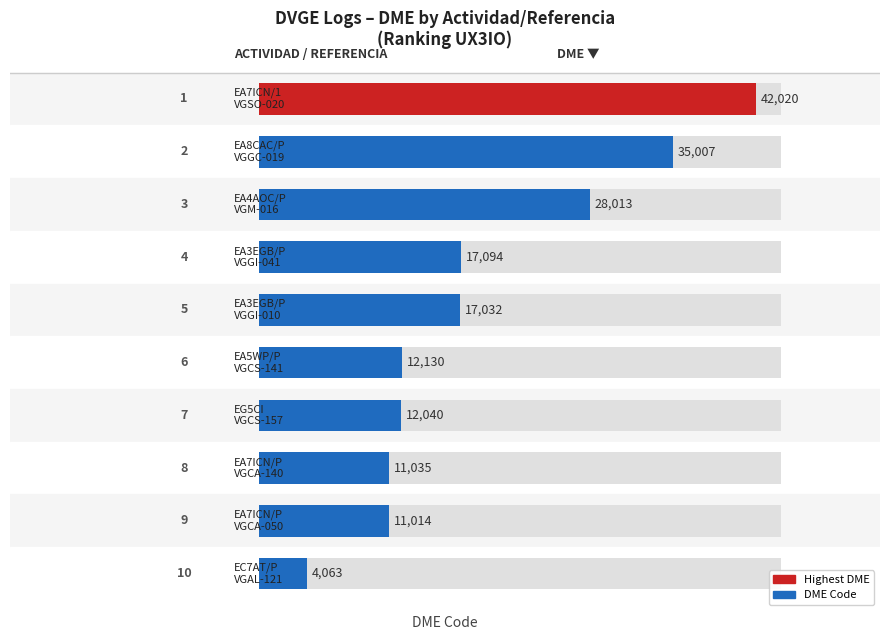

What is the value of the 6th bar from the left?

12130